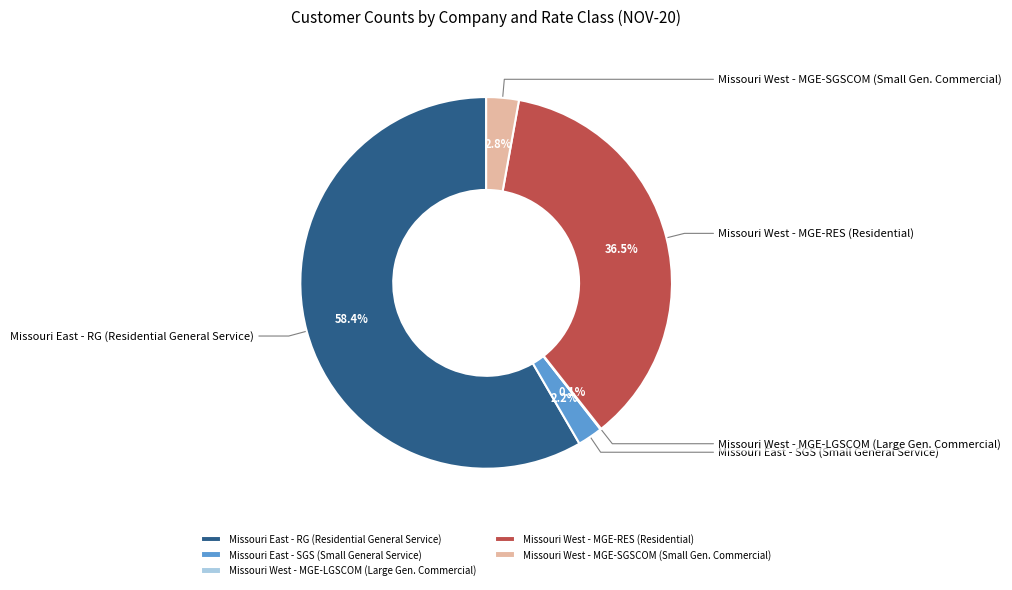

Is it true that Missouri East - SGS (Small General Service) is 2% of the pie?

True